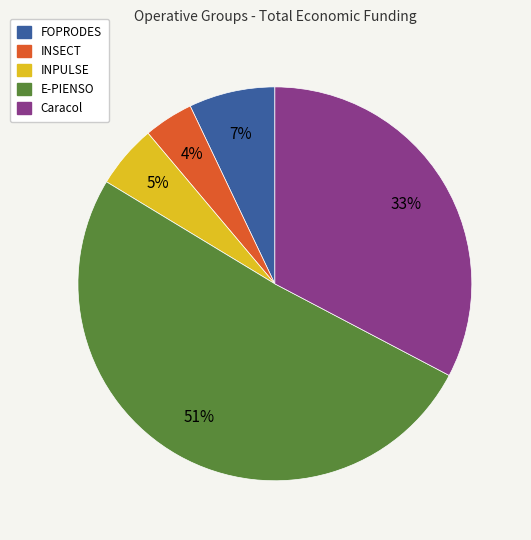

What is the ratio of the value at FOPRODES to the value at INPULSE?

1.4